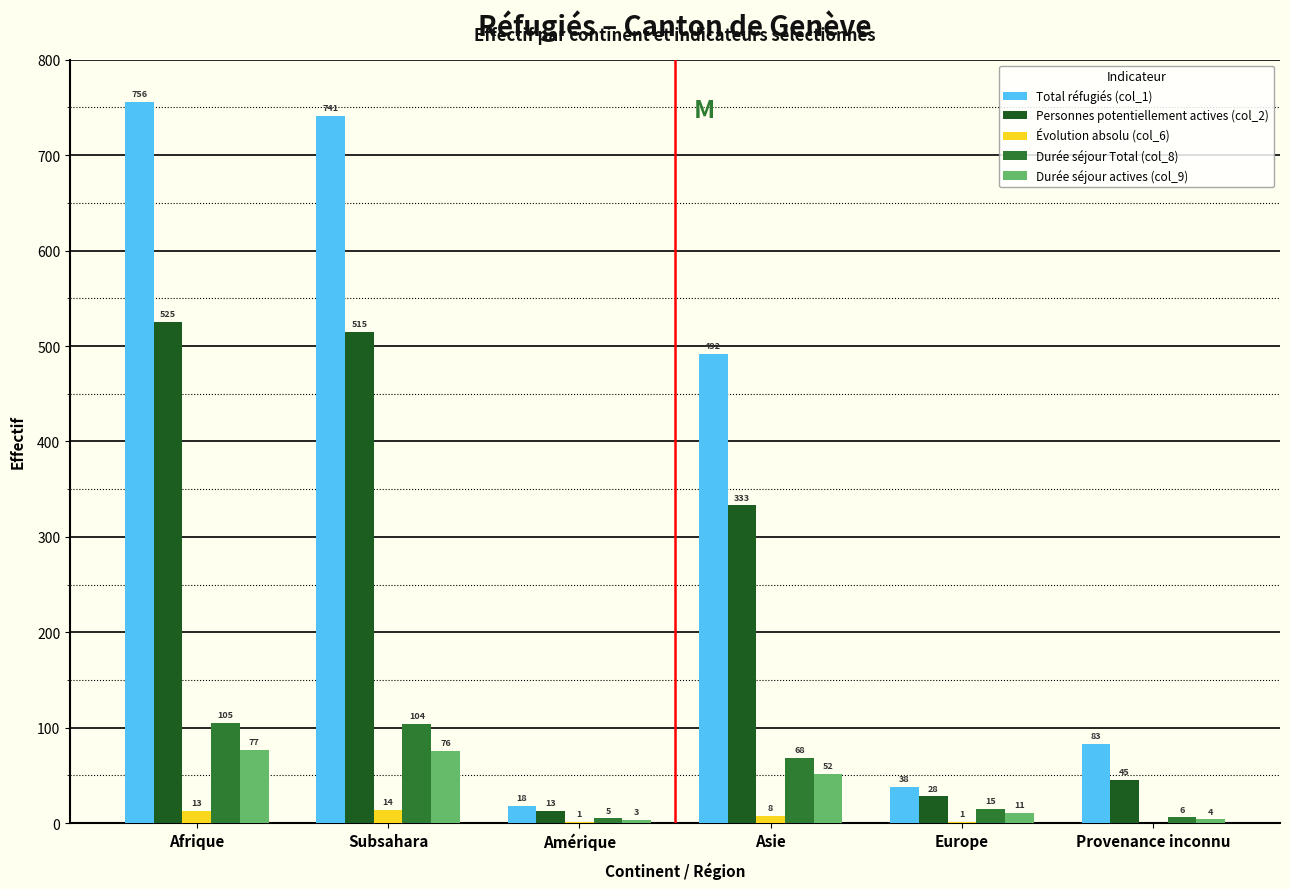

Which category has the highest value in the Durée séjour Total (col_8) series?

Afrique